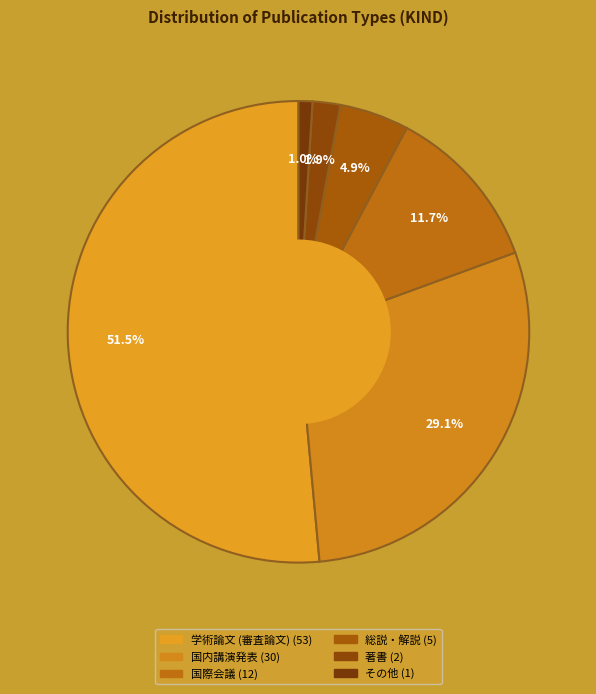

How many slices are in this pie chart?

6